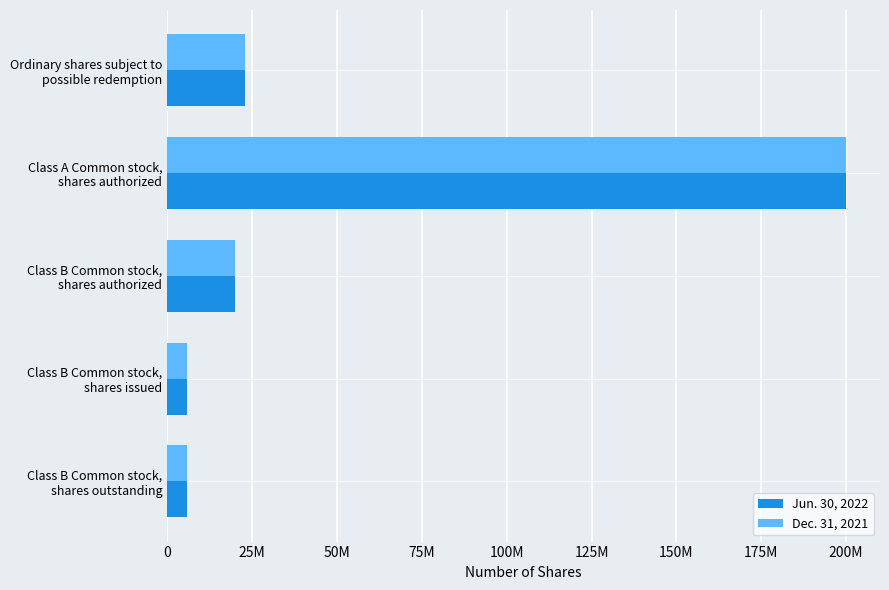

What are all the series names shown in the legend?

Jun. 30, 2022, Dec. 31, 2021